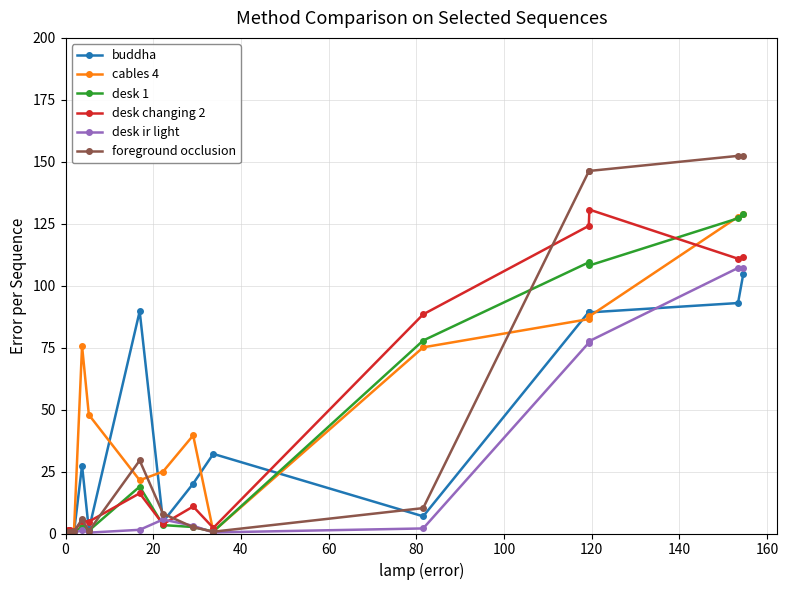

What is the value of the foreground occlusion point at the 13th from the left?

152.4